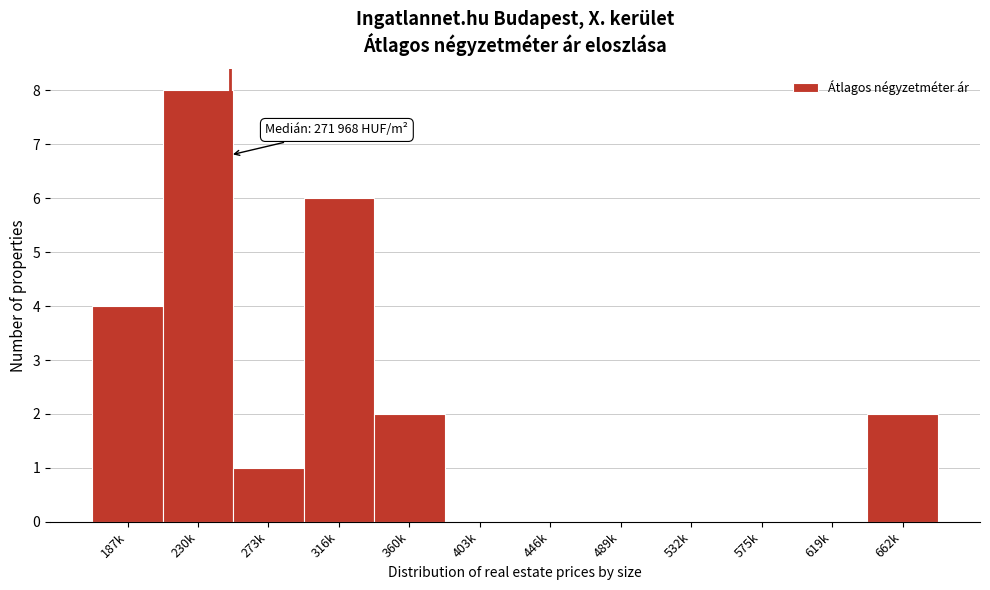

Reading left to right, list all the values displayed in this chart.

187k=4	230k=8	273k=1	316k=6	360k=2	403k=0	446k=0	489k=0	532k=0	575k=0	619k=0	662k=2